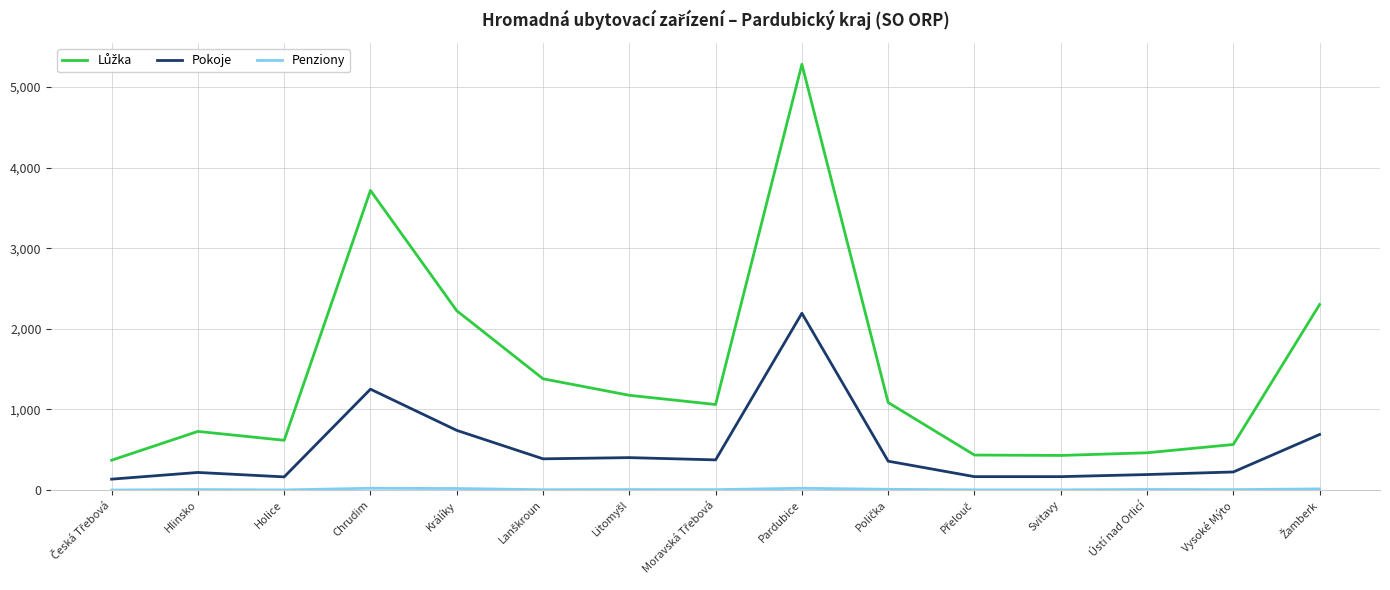

At which category does the chart reach its peak across all series?

Pardubice